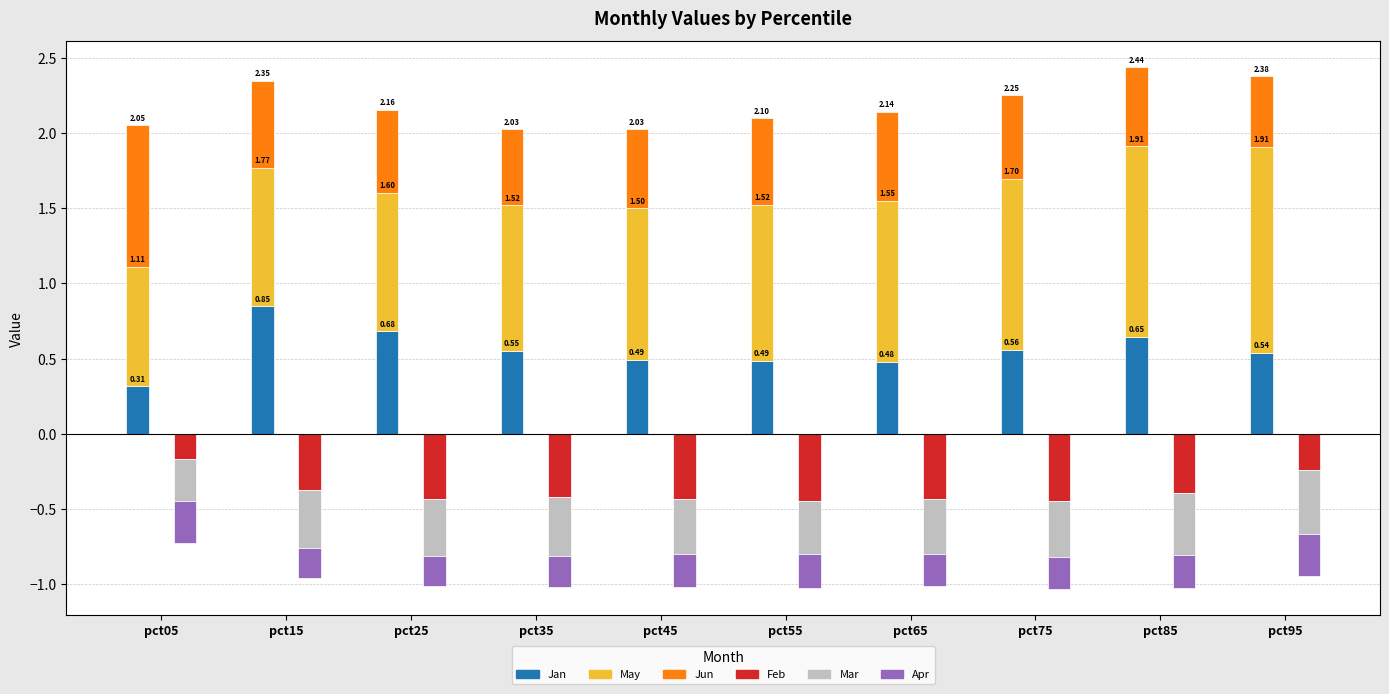

At which label is Mar closest to 0?

pct05